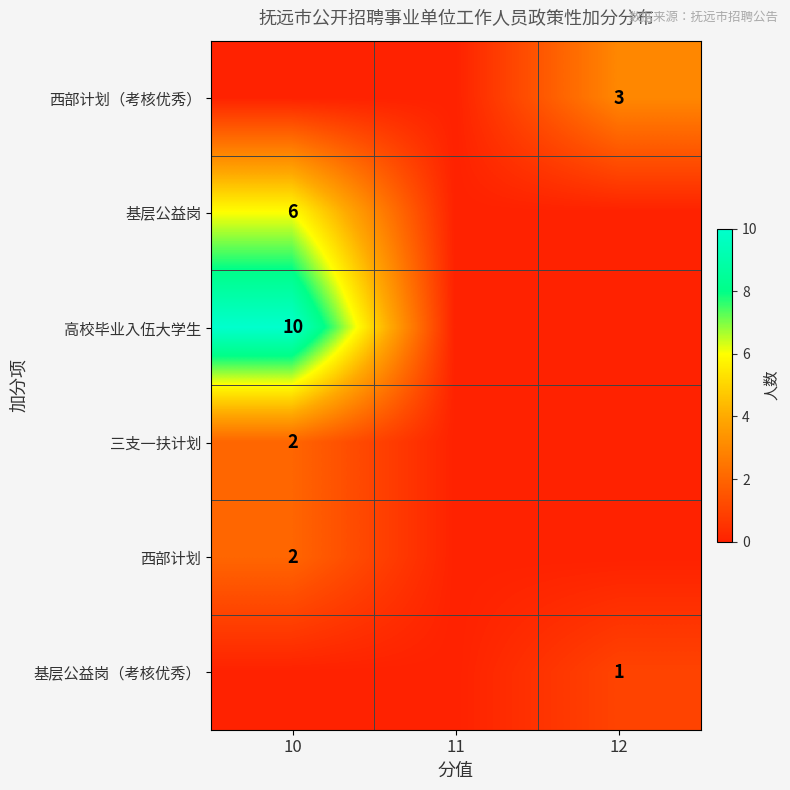

Is it true that 西部计划（考核优秀） equals 5 at 12?

False